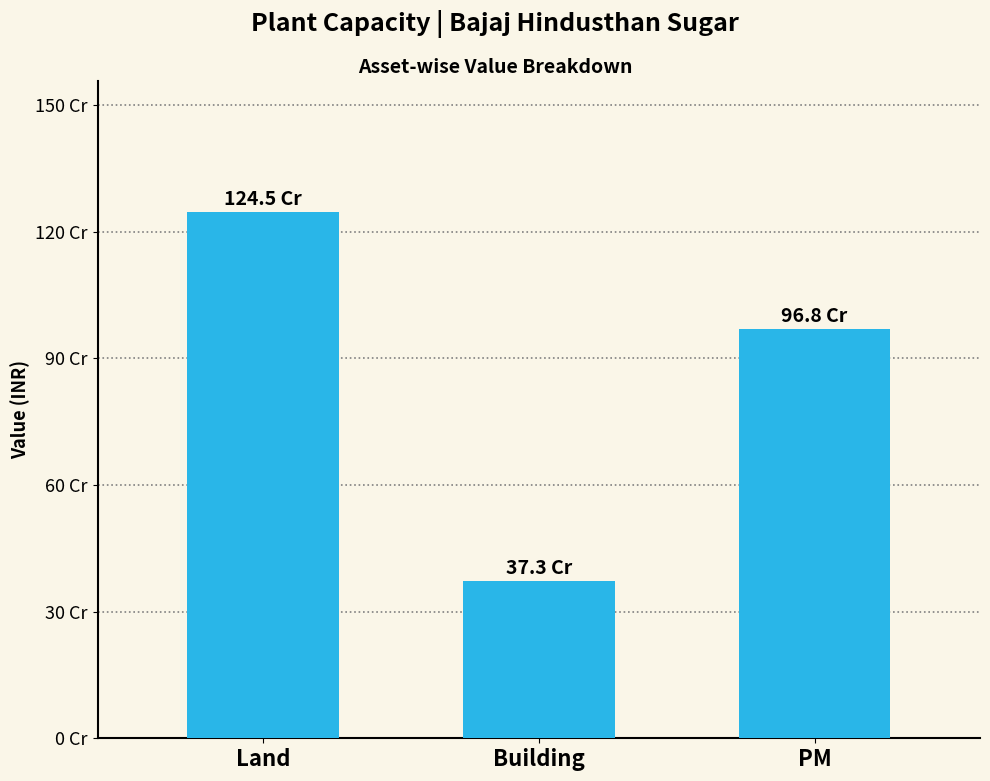

Which category has the lowest value across all series?

Building